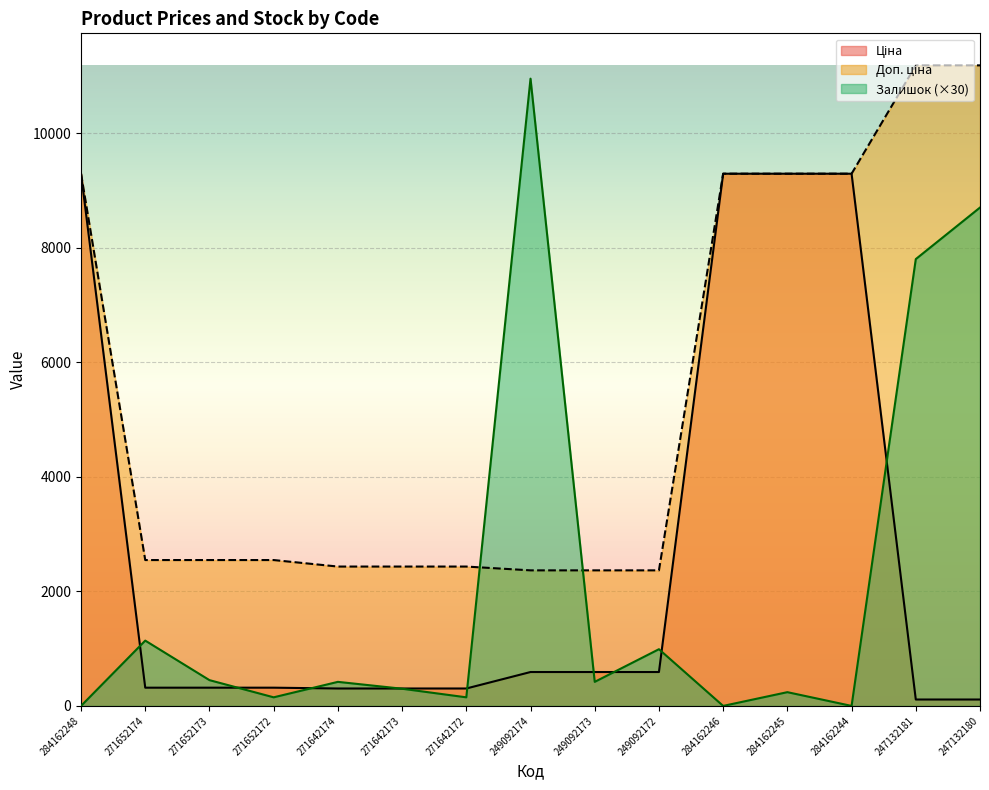

True or false: Доп. ціна and Ціна intersect in this chart.

False